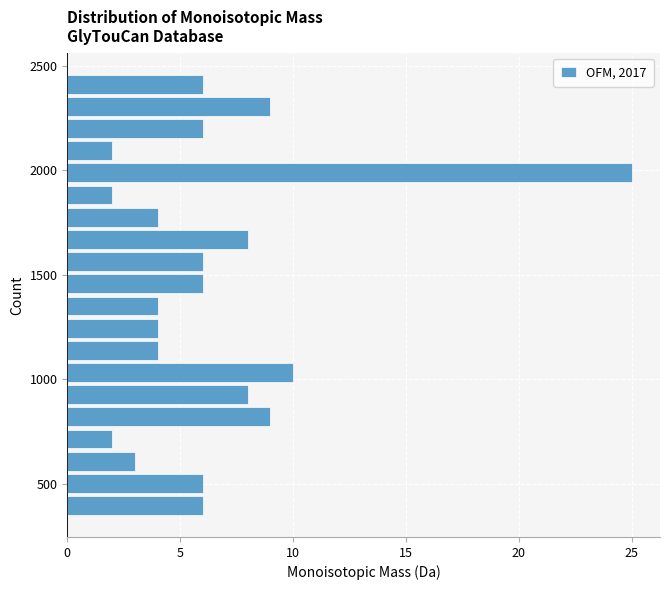

Around what value on the y-axis is the longest bar? Give the approximate position of its centre, as read against the axis.

2000